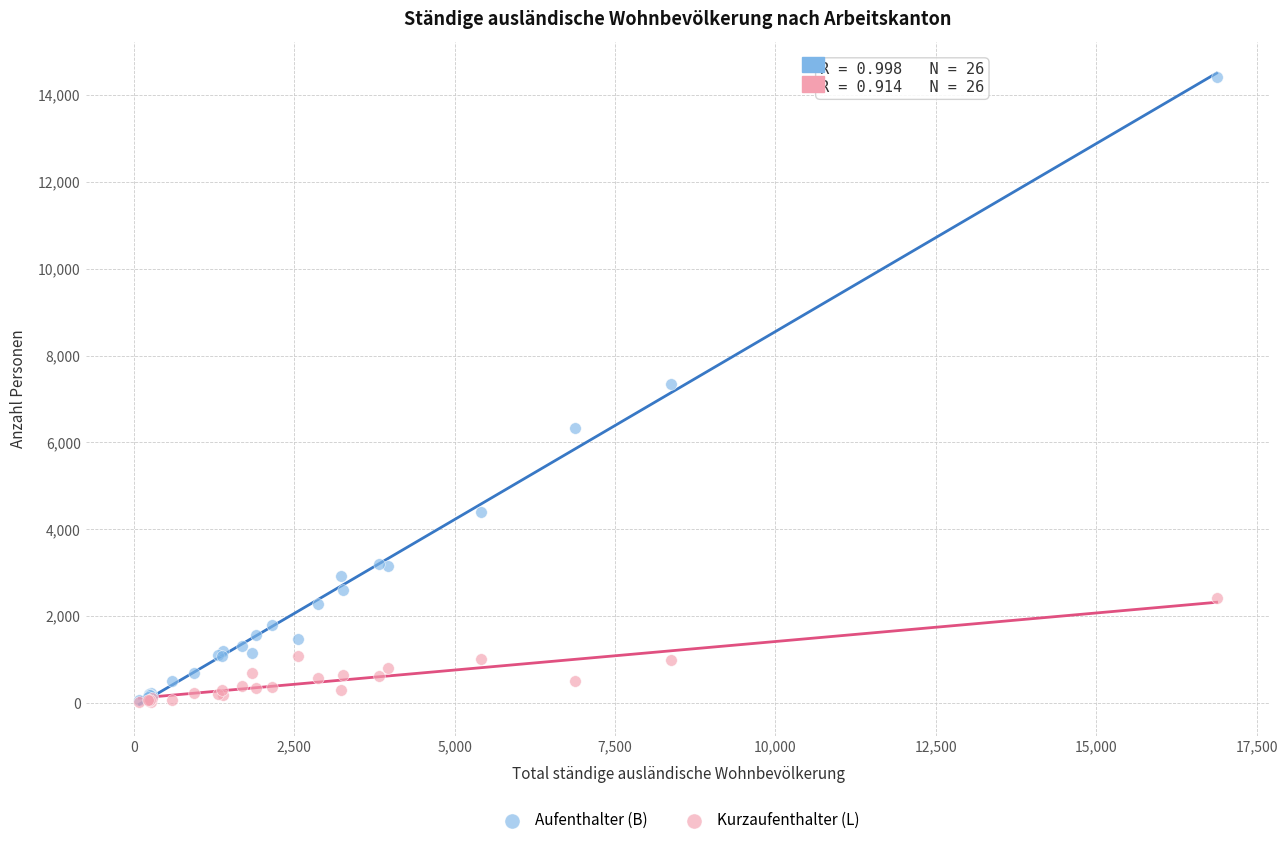

Which series reaches the maximum Y coordinate?

Aufenthalter (B)